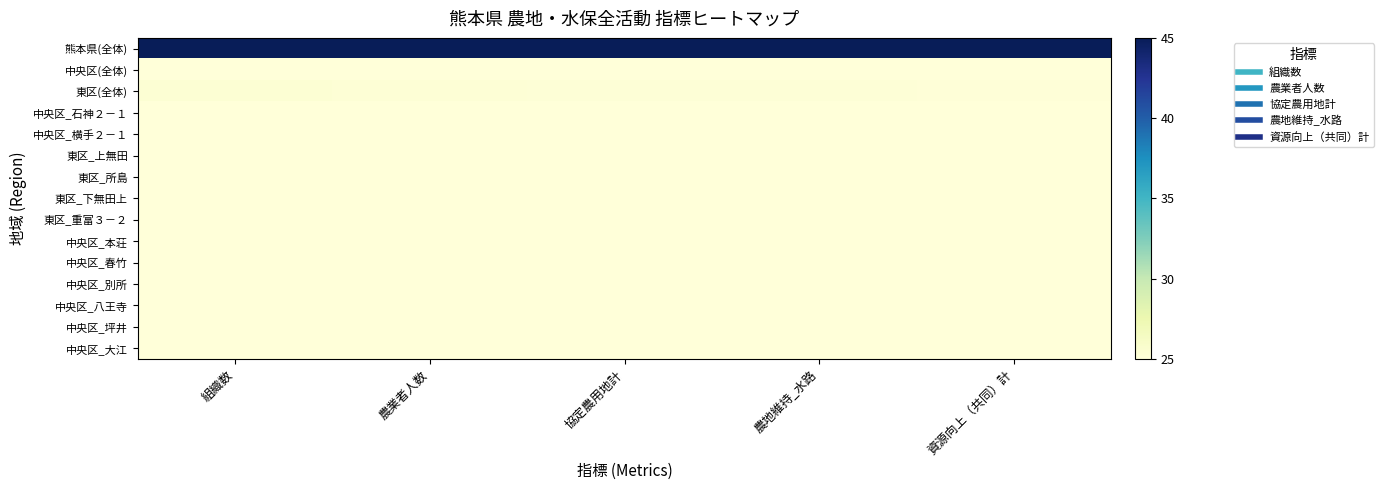

What is the difference between the highest and lowest values at 農地維持_水路?

20.0